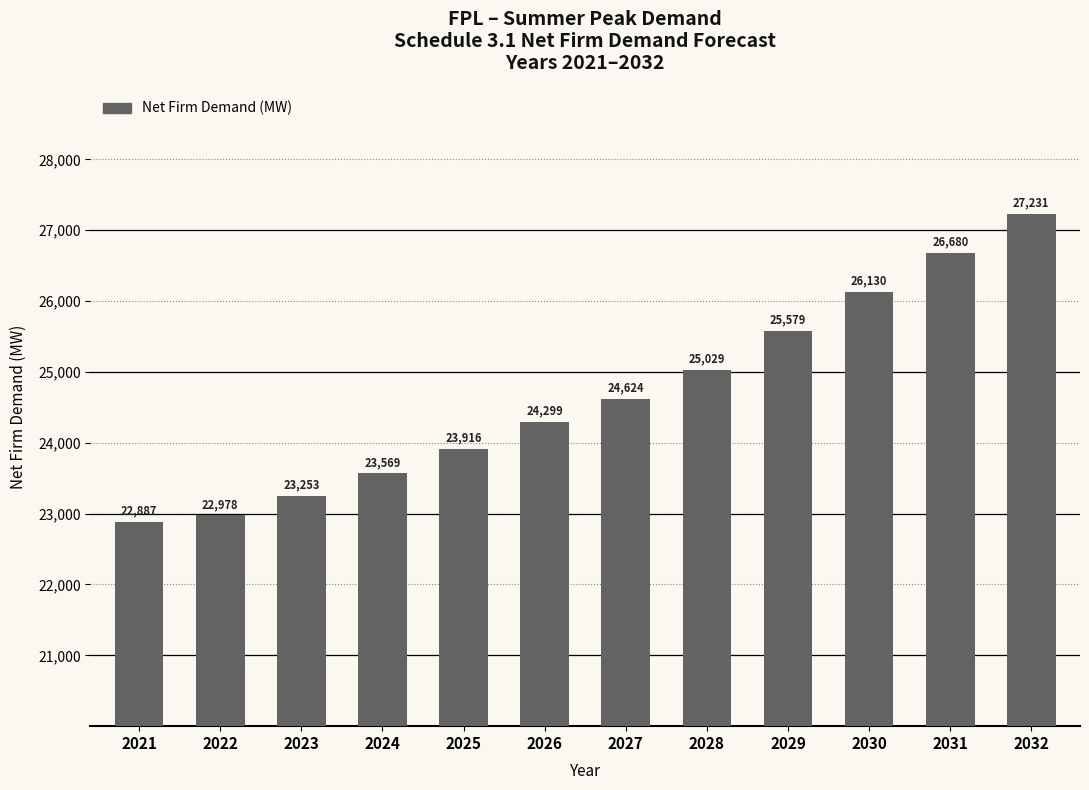

What is the value of the 5th bar from the left?

23915.6